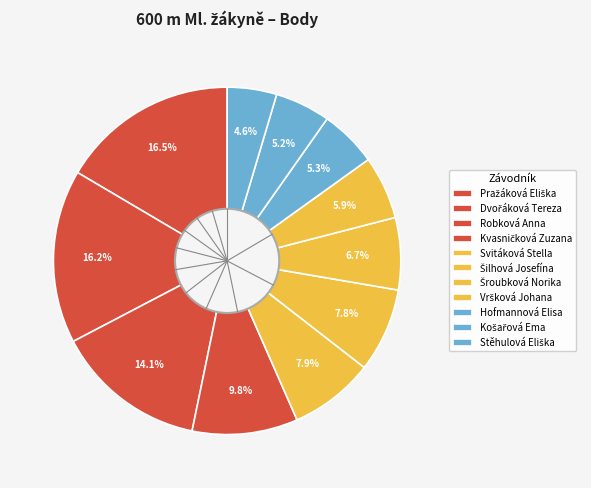

What percentage is the Pražáková Eliška slice, to the nearest percent?

17%